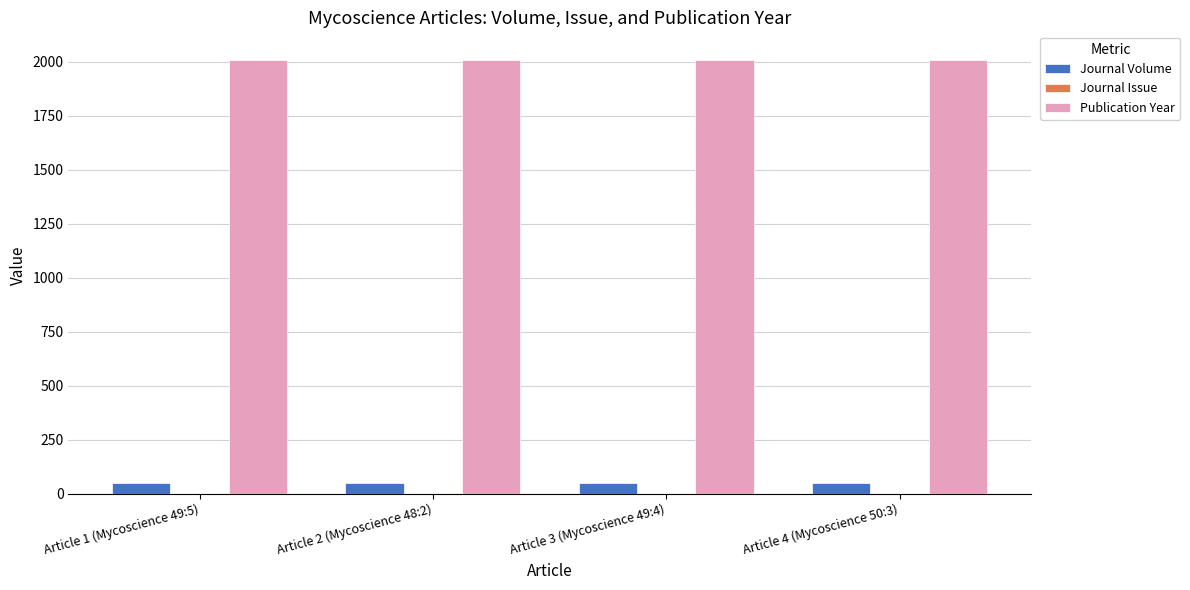

What is the sum of all Journal Volume values?

196